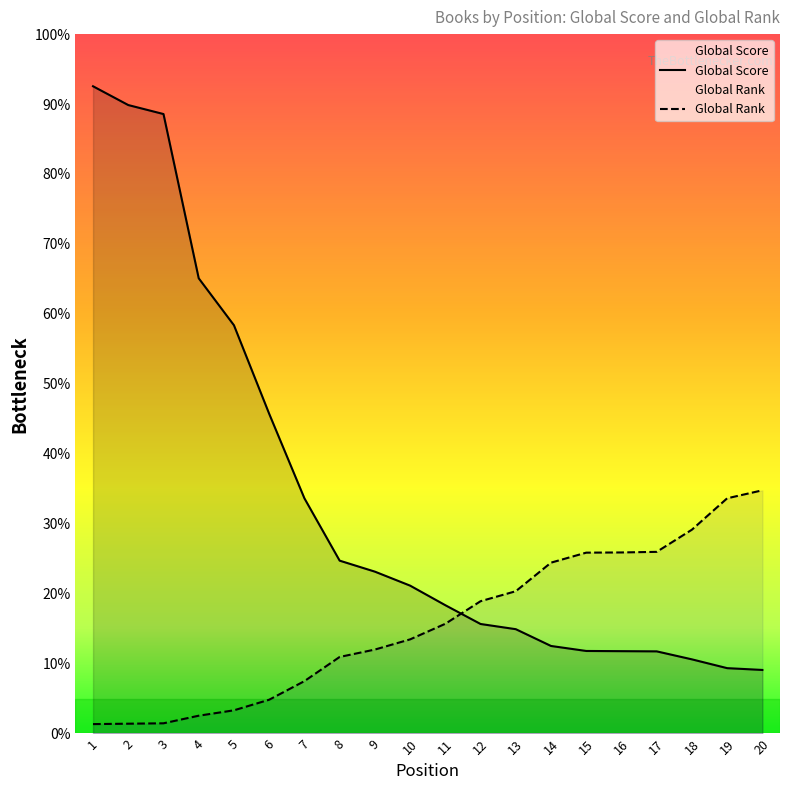

Which has a higher value, 6 or 9?

6